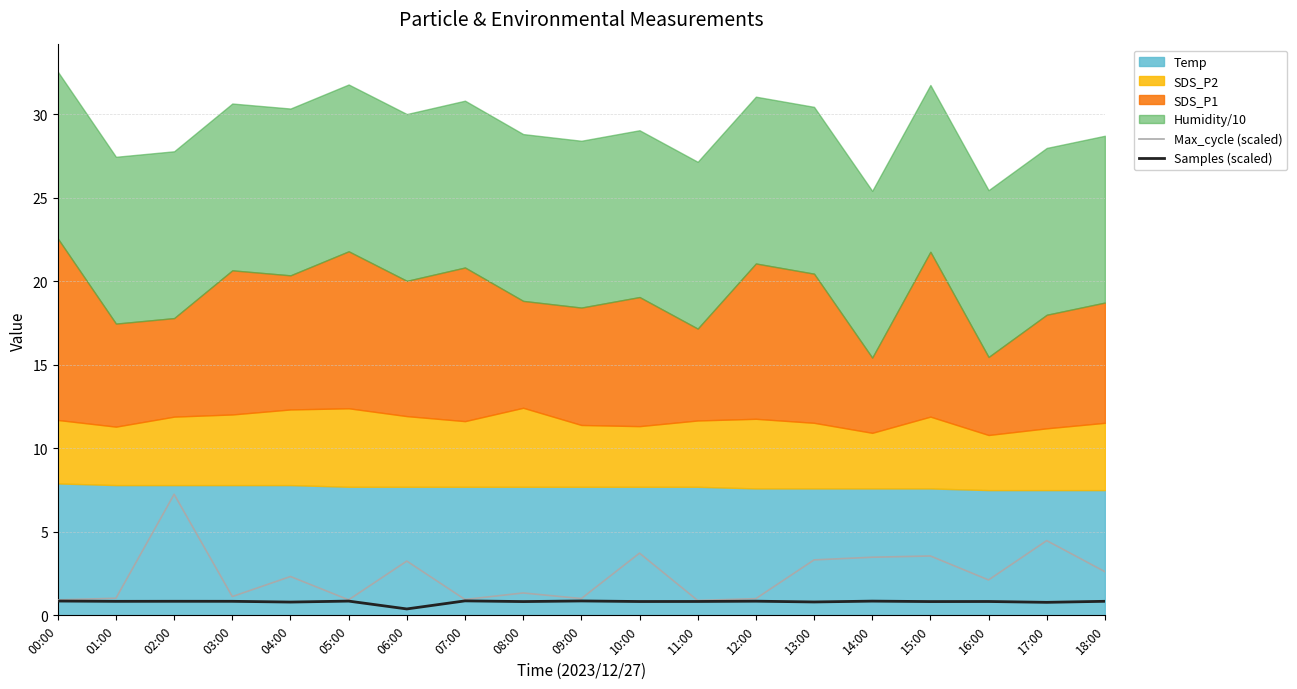

The value of Max_cycle (scaled) at 01:00 is 1.0. True or false?

True